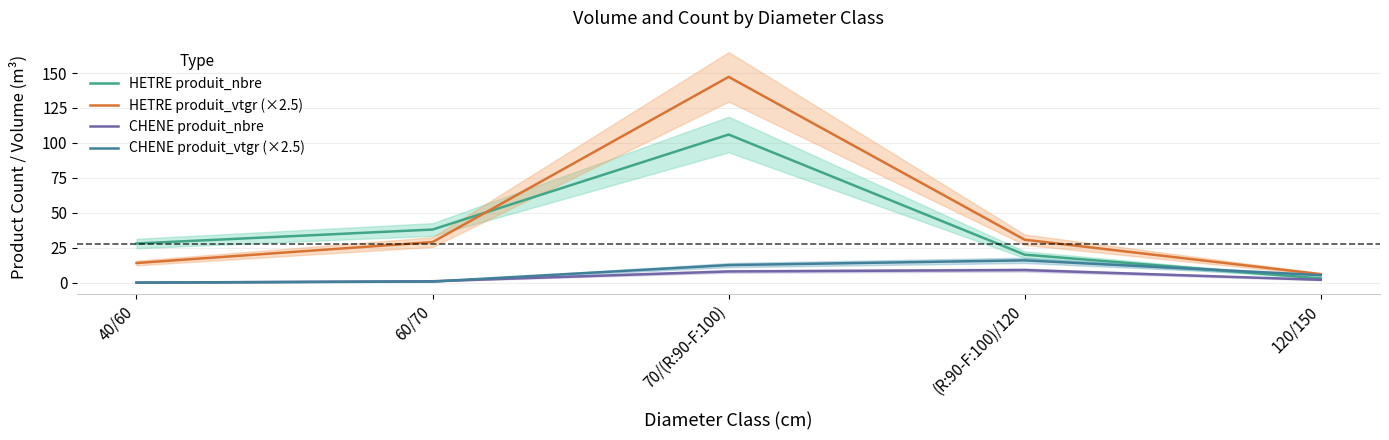

How many lines are shown in the chart?

4